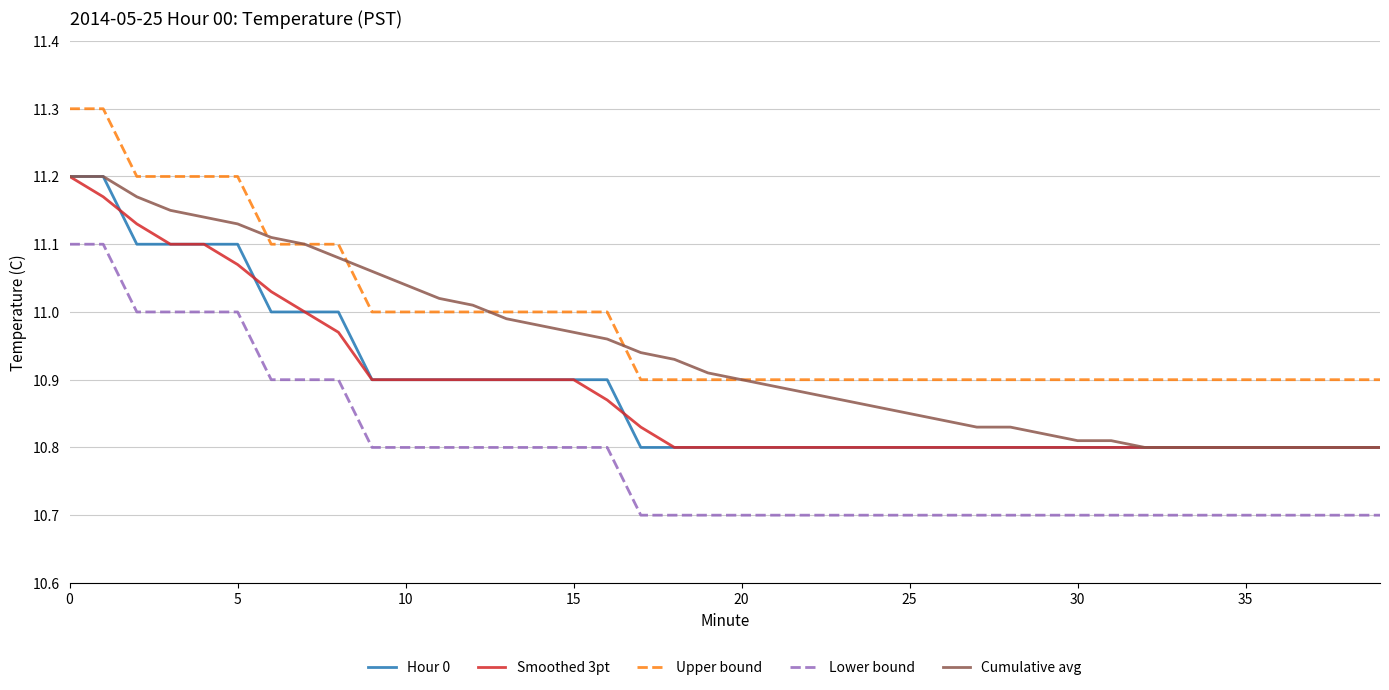

Which series has the largest total across all categories?

Upper bound